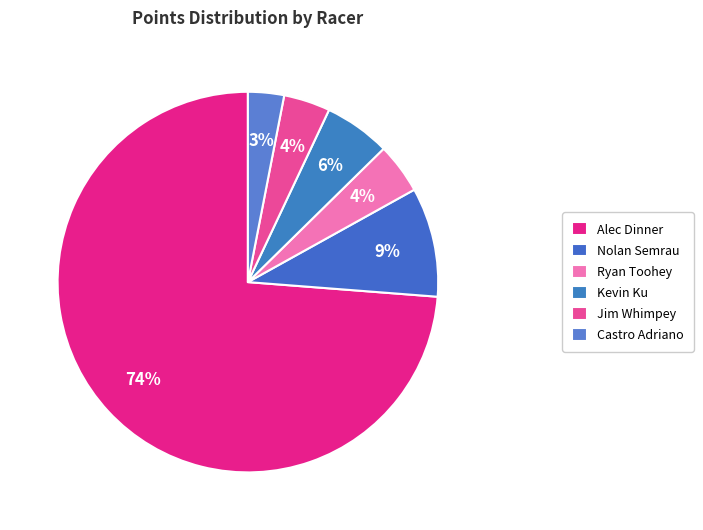

Which category has the smallest portion of the pie?

Castro Adriano